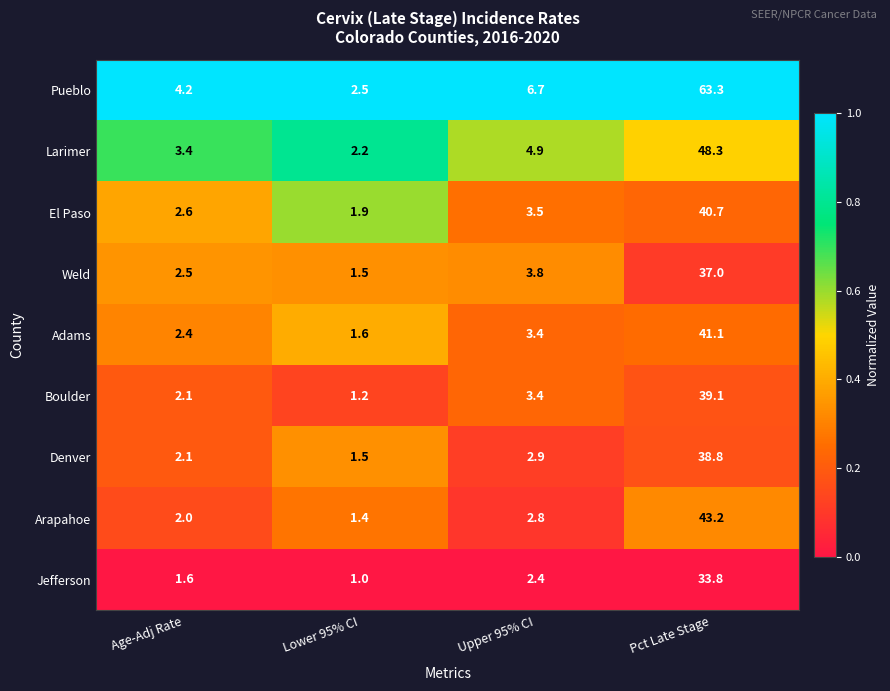

Is it true that Adams equals 2.3 at Lower 95% CI?

False